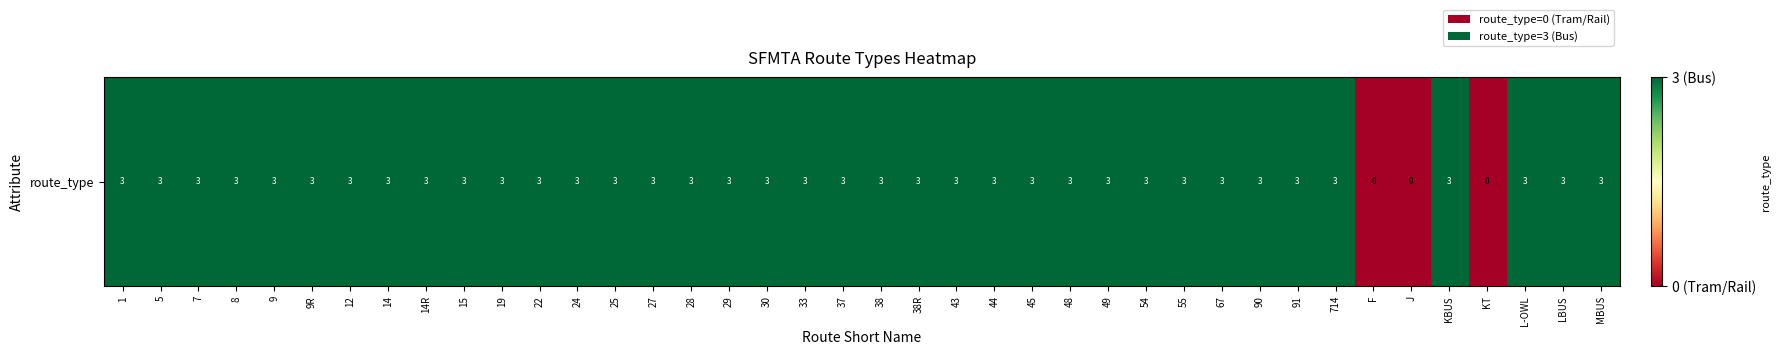

At which category does the chart reach its minimum across all series?

F